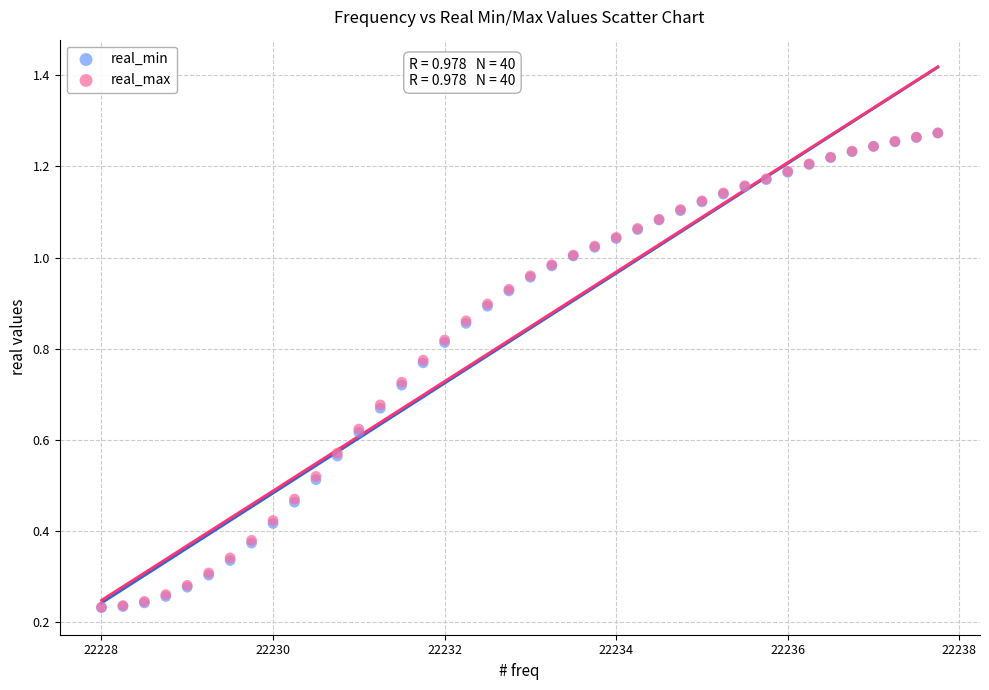

Which series has the largest Y range (max minus min)?

real_min